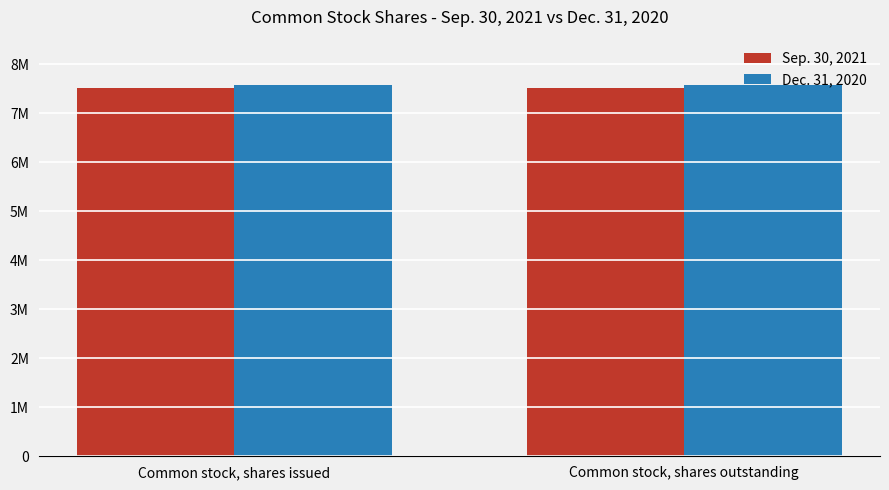

What is the label of the 1st bar from the right?

Common stock, shares outstanding